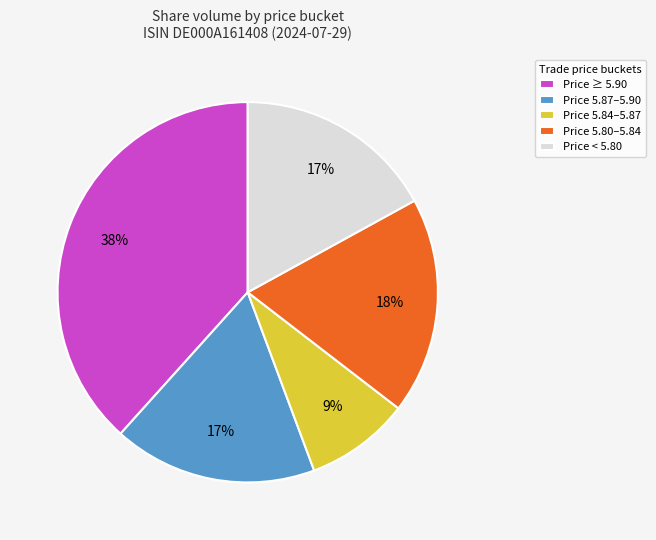

How many segments does this pie chart have?

5